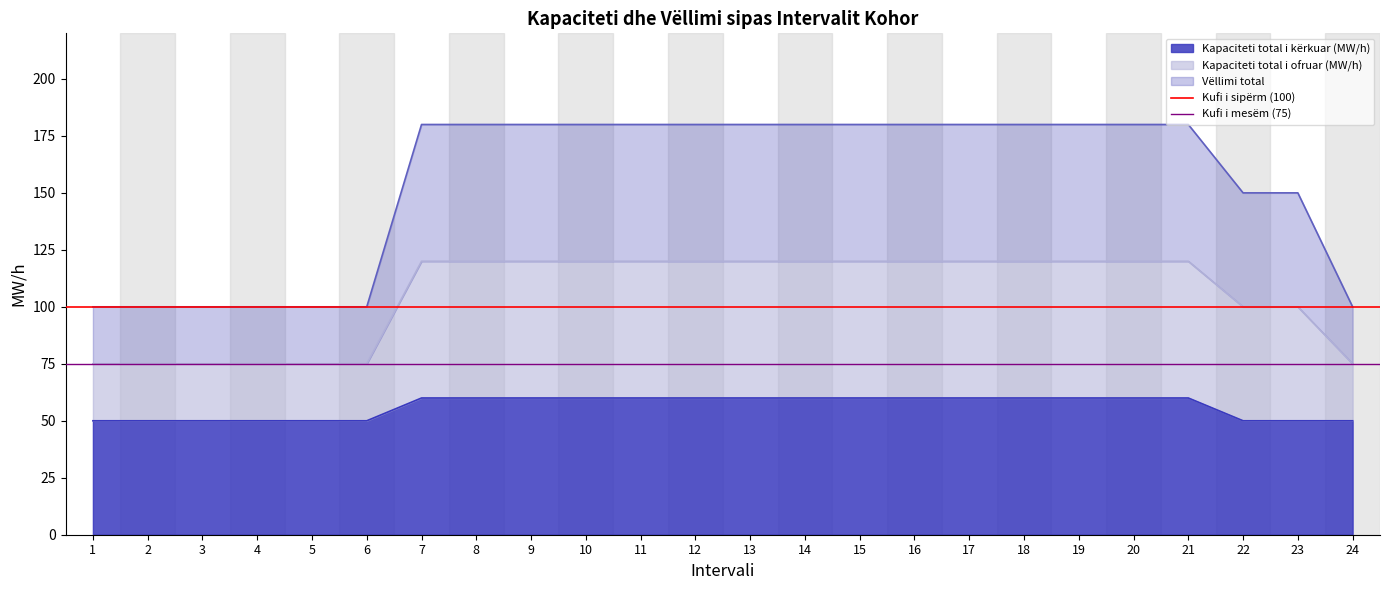

The value of Kapaciteti total i kërkuar (MW/h) at 5 is 50. True or false?

True